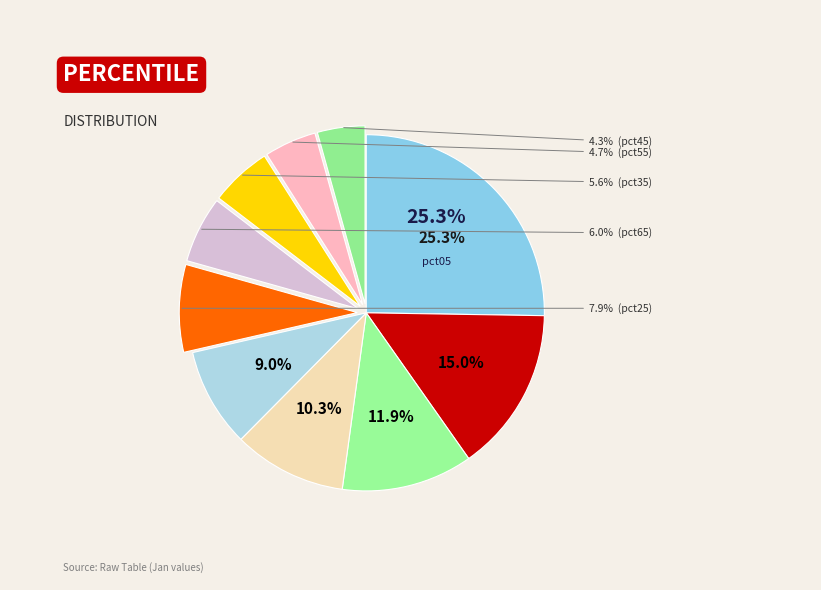

To the nearest percent, what percentage of the pie is pct85?

12%